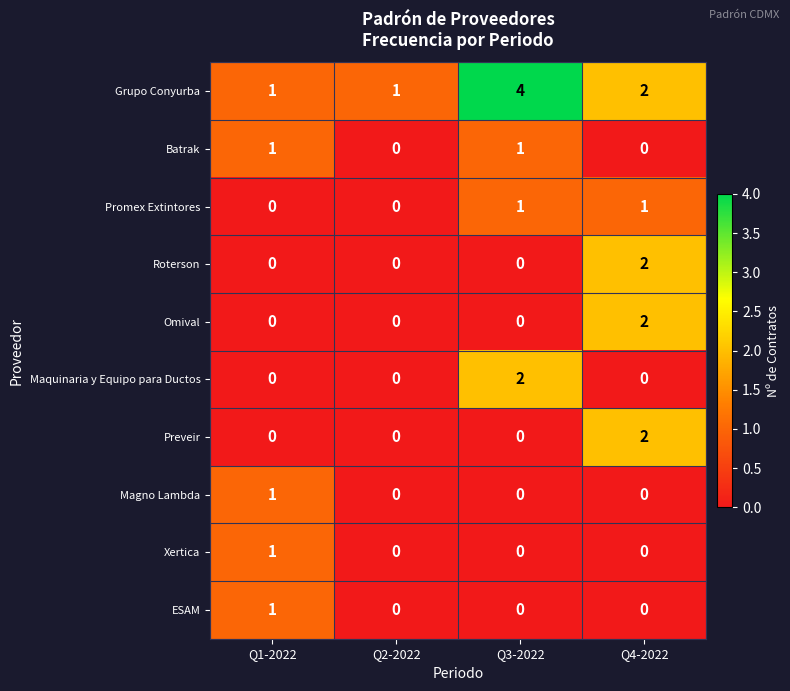

How many Batrak values are between 0 and 1?

4